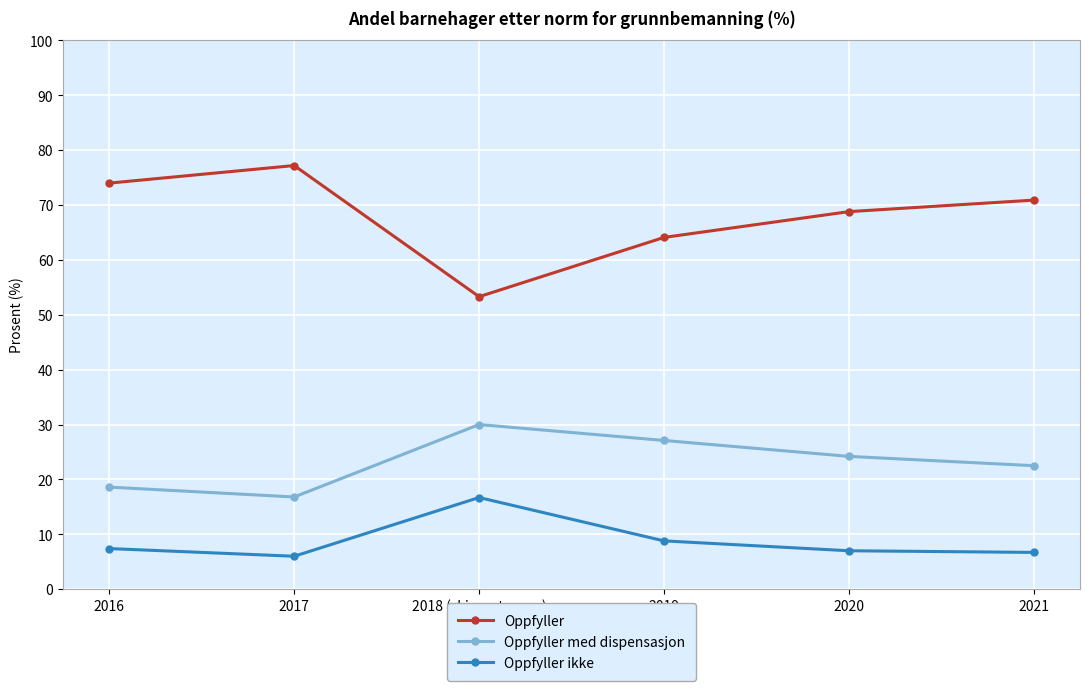

The value of Oppfyller at 2019 is 96.3. True or false?

False